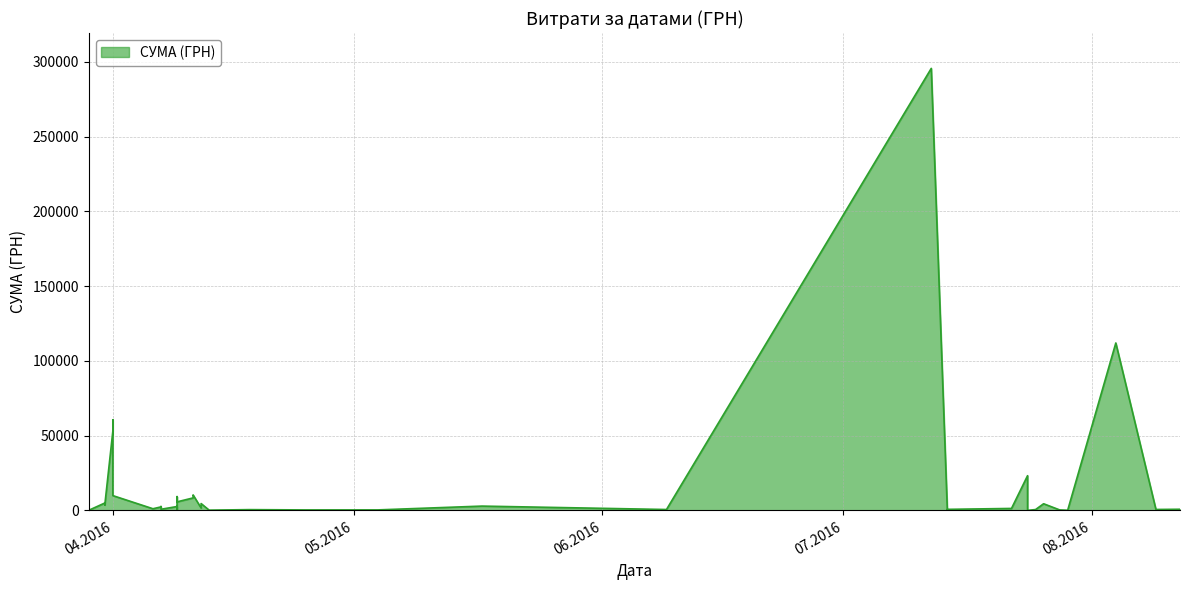

Rank the categories by value from highest to lowest.

12.07.2016, 04.08.2016, 01.04.2016, 01.04.2016, 24.07.2016, 11.04.2016, 01.04.2016, 09.04.2016, 11.04.2016, 09.04.2016, 31.03.2016, 12.04.2016, 26.07.2016, 31.03.2016, 31.03.2016, 17.05.2016, 07.04.2016, 09.04.2016, 07.04.2016, 12.04.2016, 22.07.2016, 06.04.2016, 12.08.2016, 07.04.2016, 14.07.2016, 09.08.2016, 09.04.2016, 09.06.2016, 25.07.2016, 18.04.2016, 04.05.2016, 28.07.2016, 25.04.2016, 14.07.2016, 13.04.2016, 29.03.2016, 29.07.2016, 29.03.2016, 29.03.2016, 24.07.2016